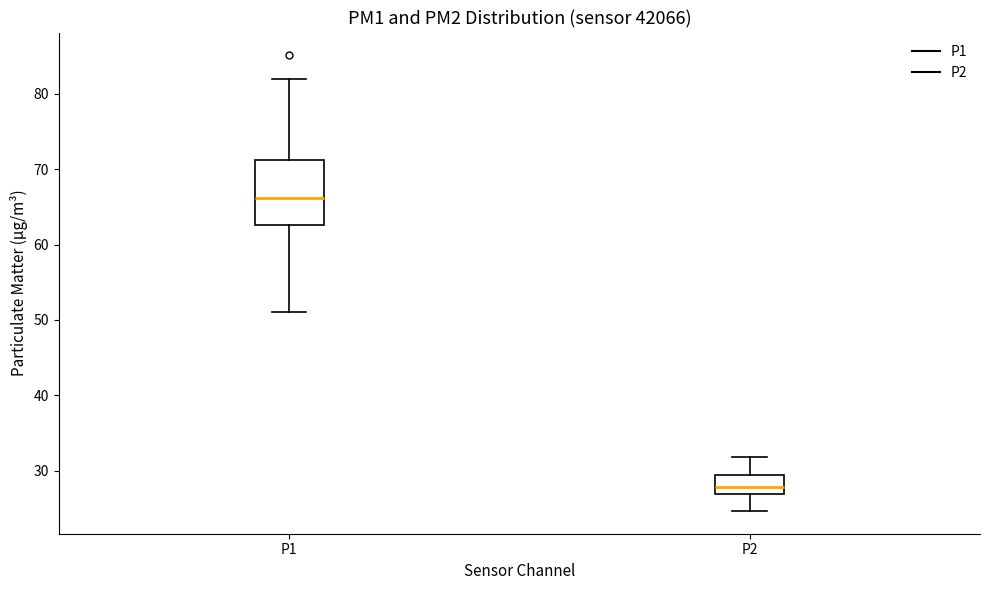

Reading left to right, transcribe this box plot: for each box, give where its median line is, the range the box spans, and where its two whiskers end, as read against the y-axis. The values are not printed on the chart, so give them approximately, as read against the axis.

P1: median 66, box 63 to 71, whiskers 51 to 82
P2: median 28, box 27 to 29, whiskers 25 to 32